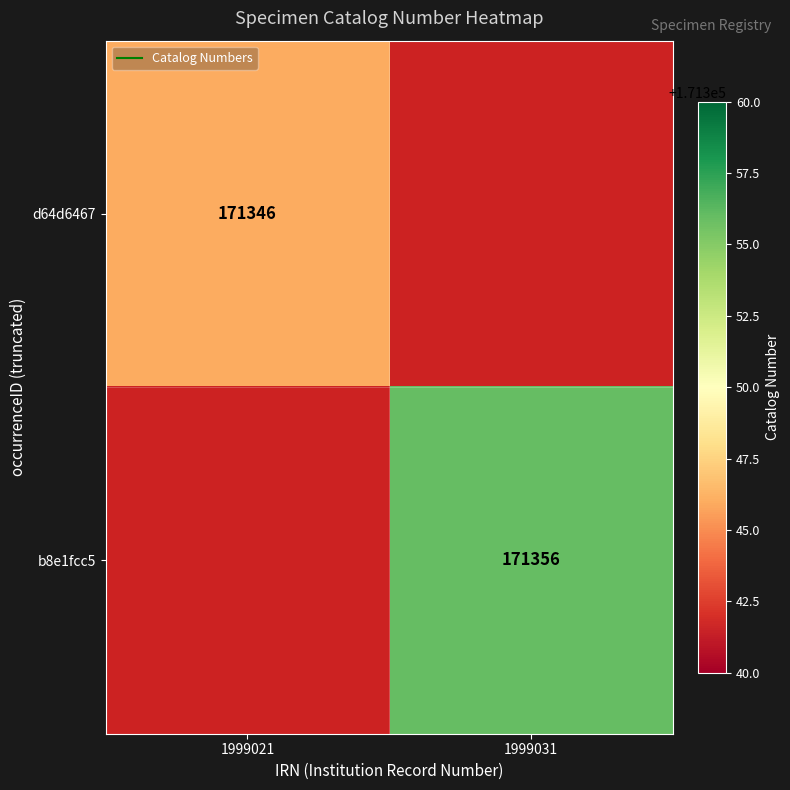

The b8e1fcc5 series shows 171356.0 at 1999031. True or false?

True